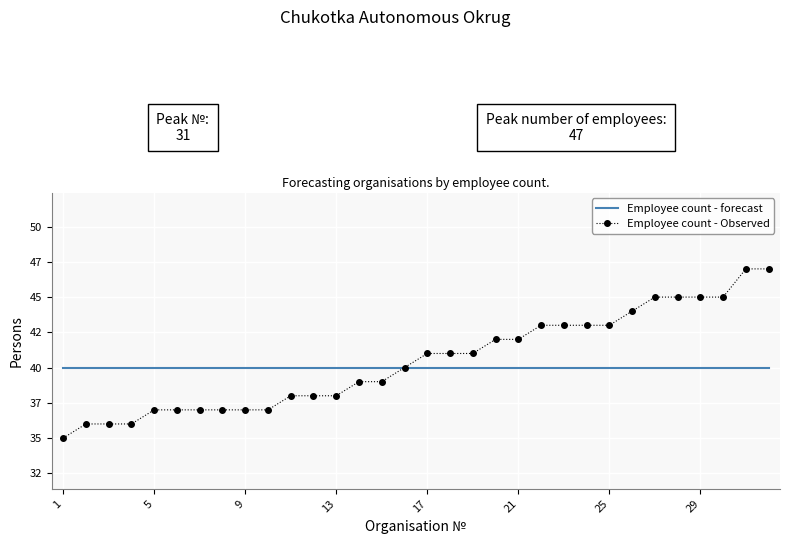

What is the highest value of the Employee count - Observed series?

47